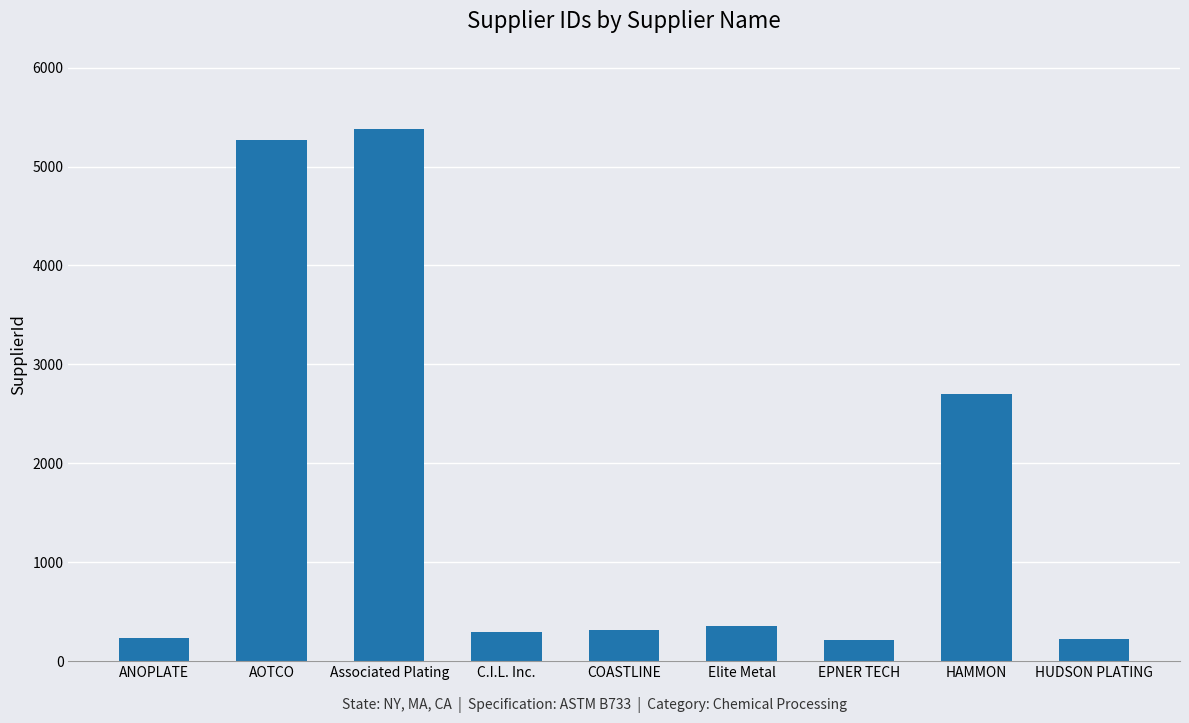

The value at Associated Plating is 7799. True or false?

False